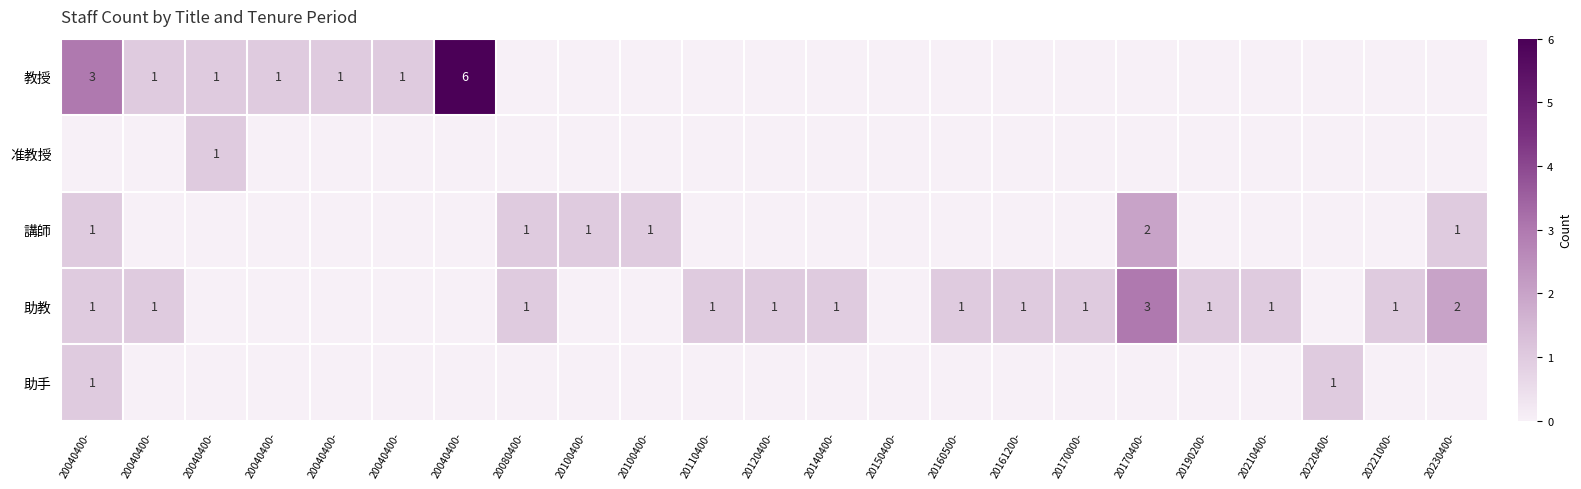

List the series in order of their peak value, highest first.

教授, 助教, 講師, 准教授, 助手